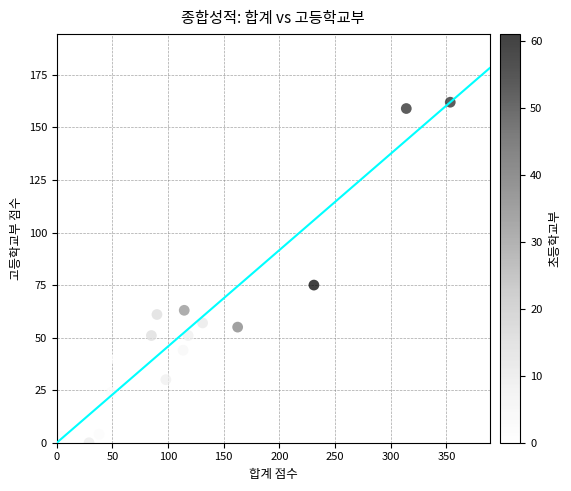

What Y value in the scatter plot is closest to 81?

75